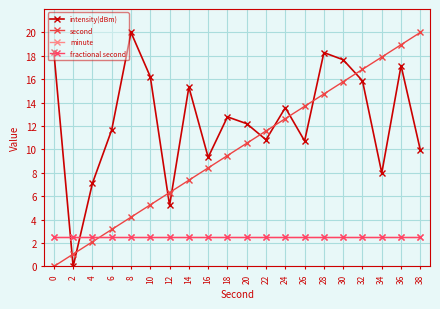

Which series ends up on top after the final intersection of intensity(dBm) and fractional second?

intensity(dBm)